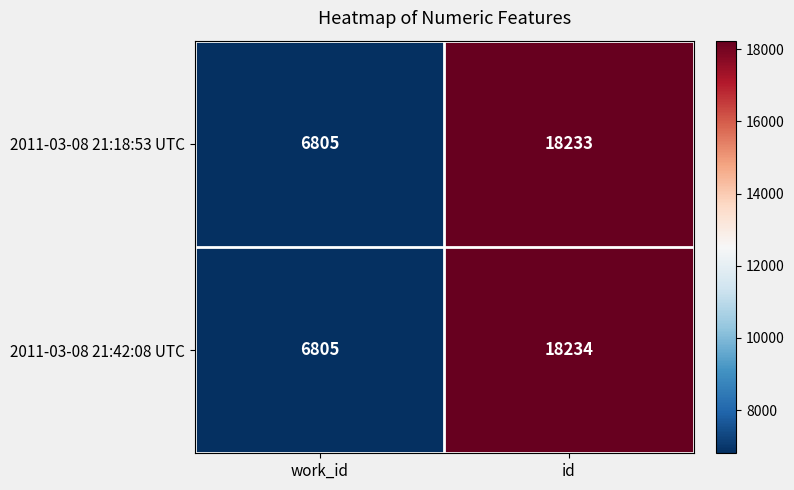

Which label corresponds to the smallest value in the chart?

work_id